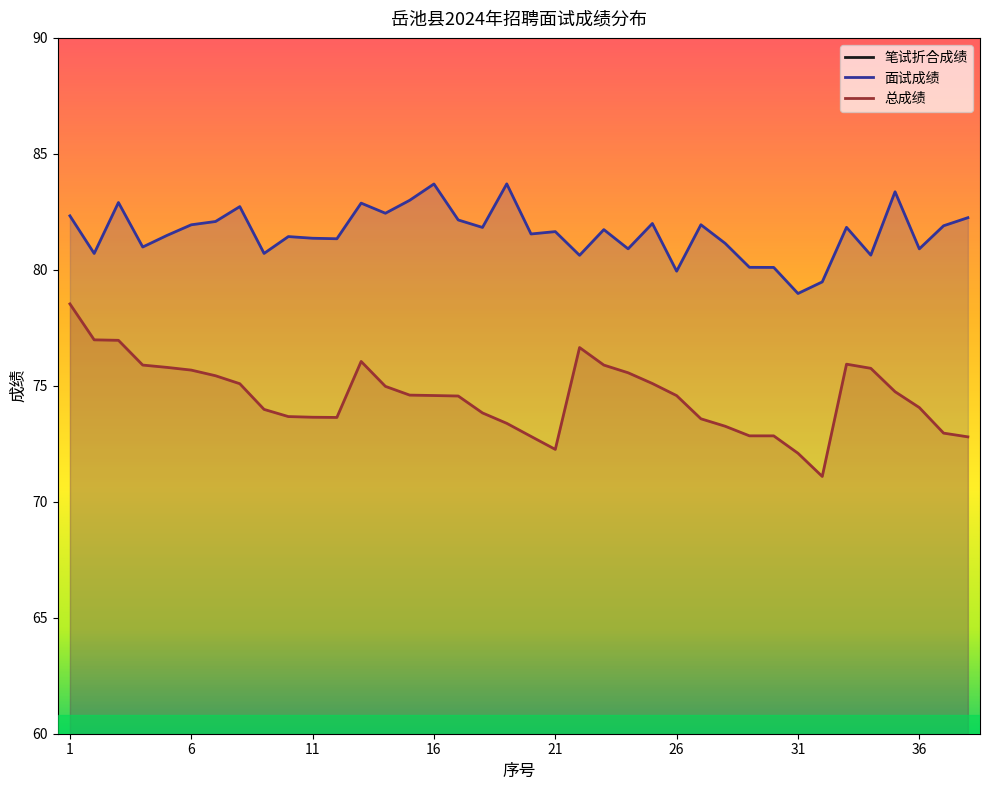

At which category does 总成绩 reach its first local valley?

12